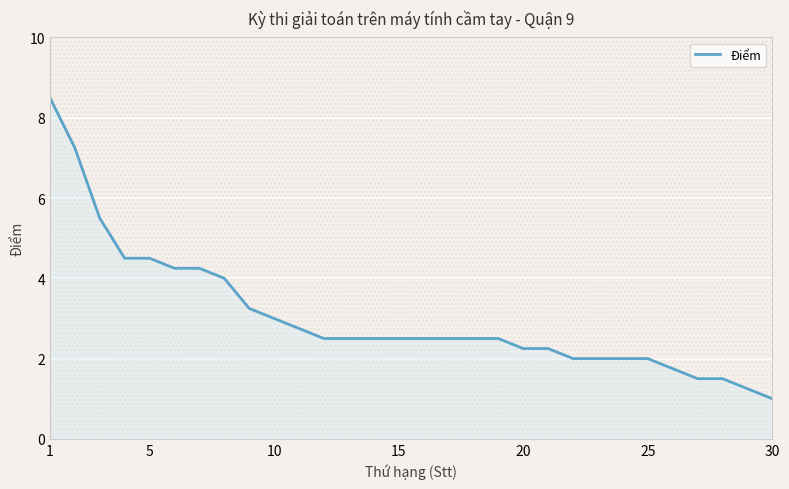

What is the difference between the maximum and minimum values?

7.5